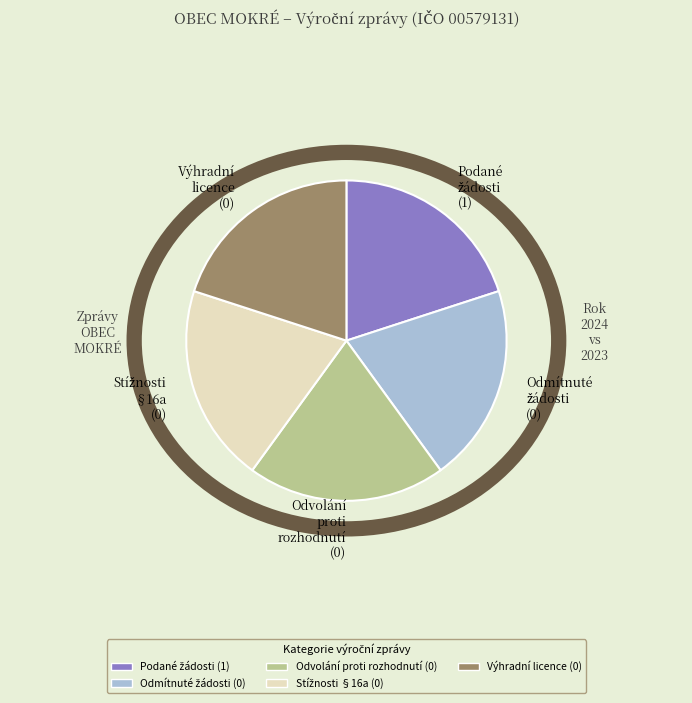

How many slices are in this pie chart?

5